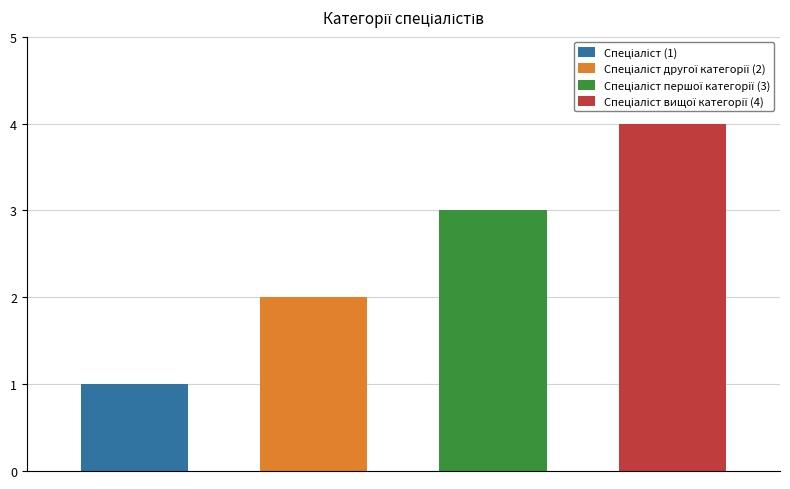

What is the smallest value displayed?

1